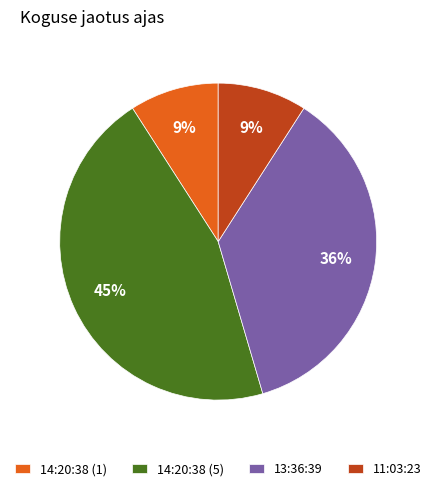

Which category has the biggest portion of the pie?

14:20:38 (5)